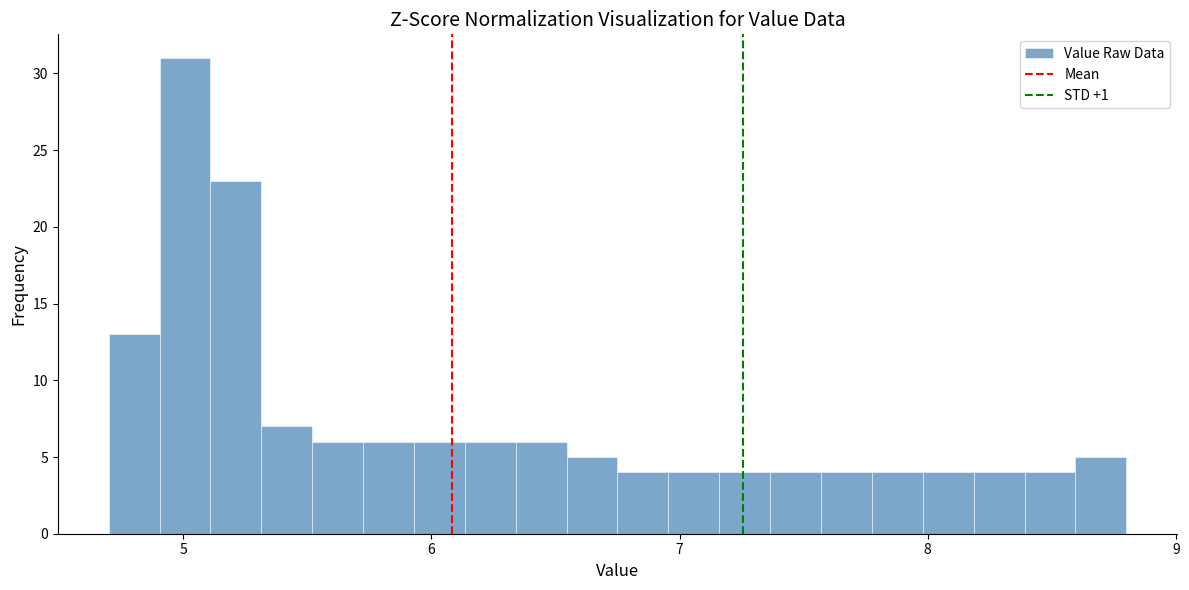

Read against the x-axis, roughly where is the centre of the tallest bar?

5.0